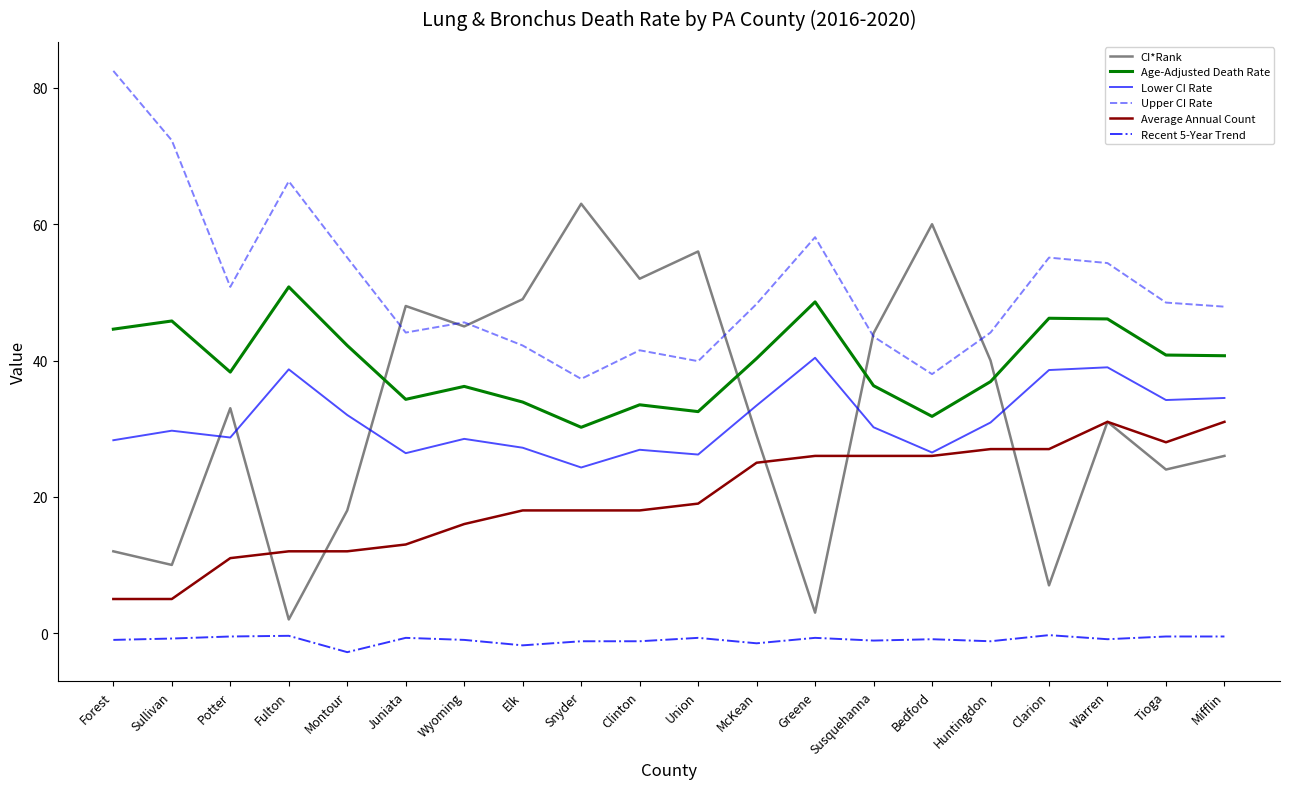

What position from the right is Montour?

16